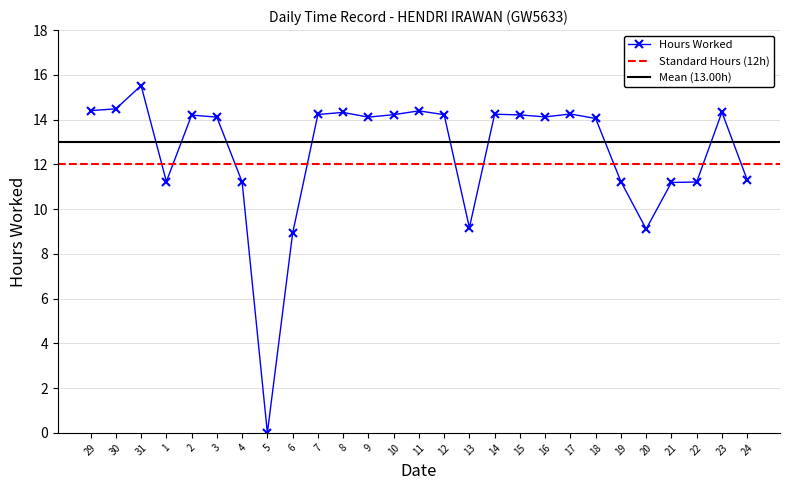

Which has a higher value, 13 or 17?

17